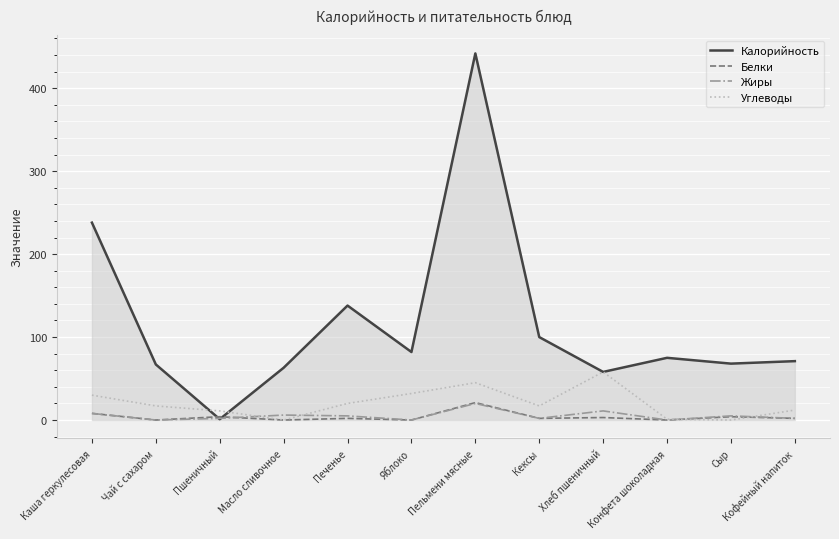

How many distinct data groups are displayed?

4